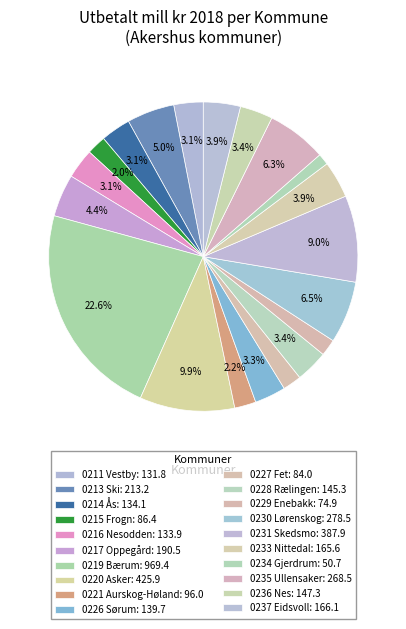

To the nearest percent, what is the difference between the largest and smallest slice percentages?

21%